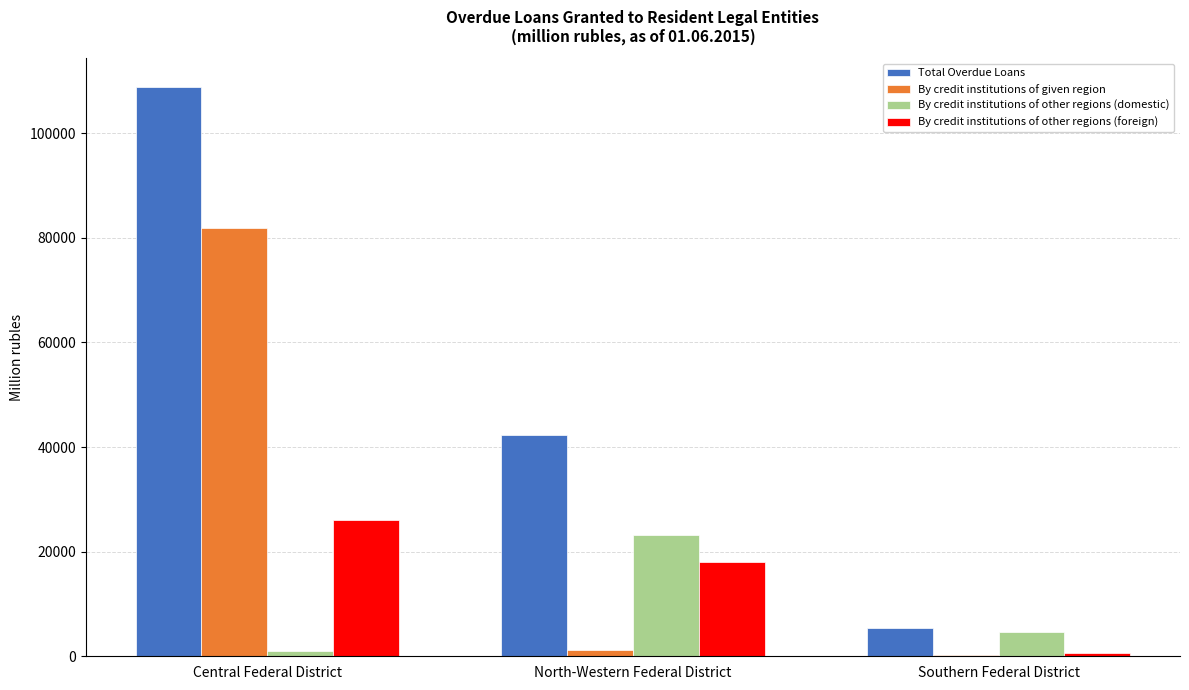

Reading left to right, transcribe all the data shown in this chart.

Total Overdue Loans: 108863	42377	5432
By credit institutions of given region: 81828	1207	182
By credit institutions of other regions (domestic): 959	23232	4667
By credit institutions of other regions (foreign): 26076	17938	583